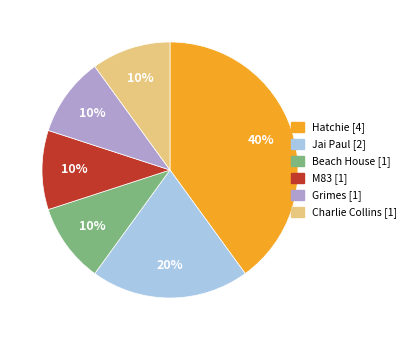

To the nearest percent, what is the average slice percentage?

17%